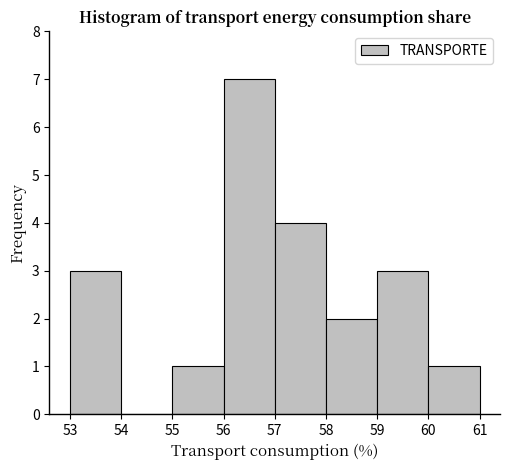

What is the height of the bar covering 56 to 57 on the x-axis? The values are not printed on the chart, so give them approximately, as read against the axis.

7